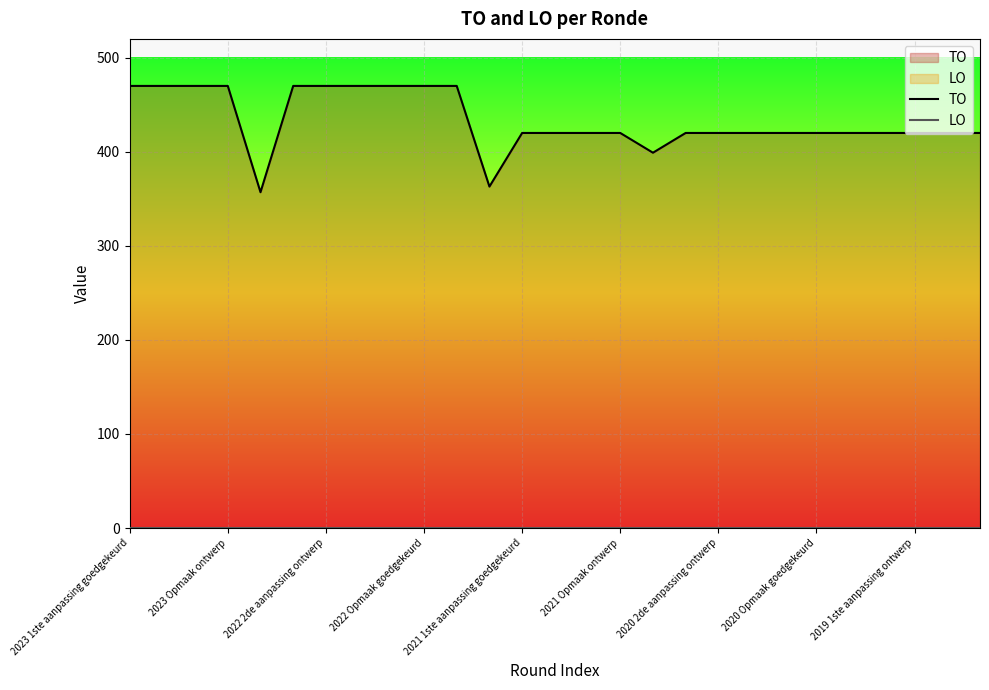

What value does the TO series have at 22?

420